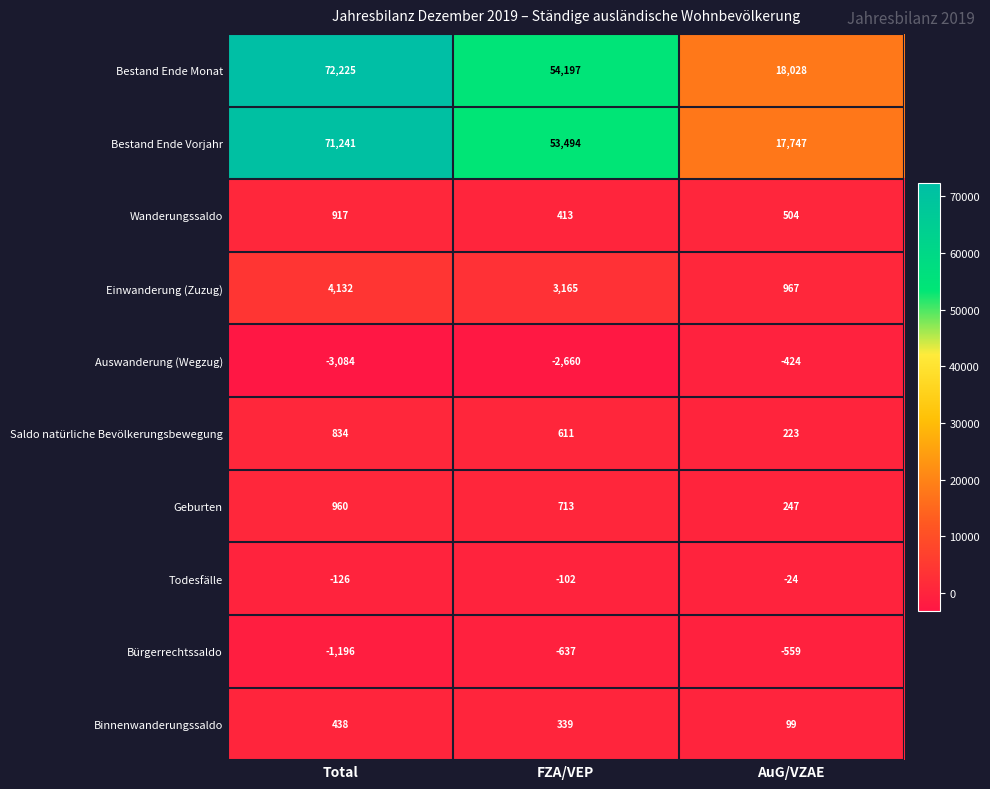

Between FZA/VEP and AuG/VZAE, which series saw the biggest shift?

Bestand Ende Monat